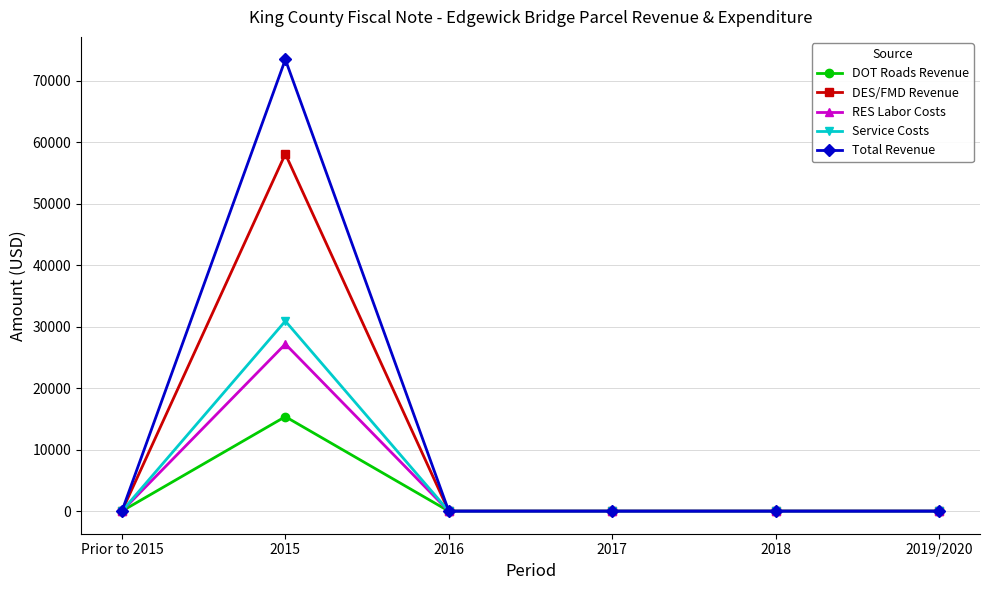

The value of Total Revenue at Prior to 2015 is -45231. True or false?

False